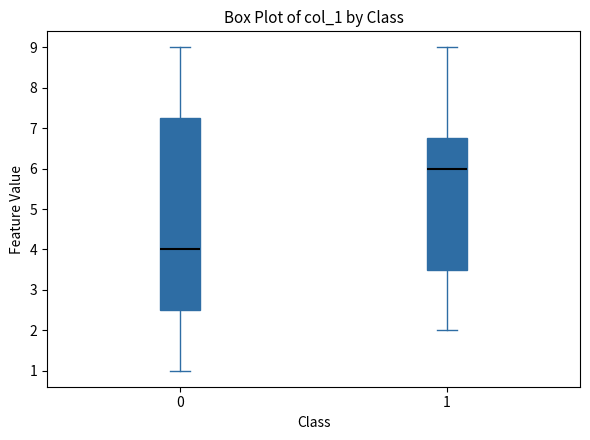

Which box is the tallest, from its lower edge to its upper edge?

0